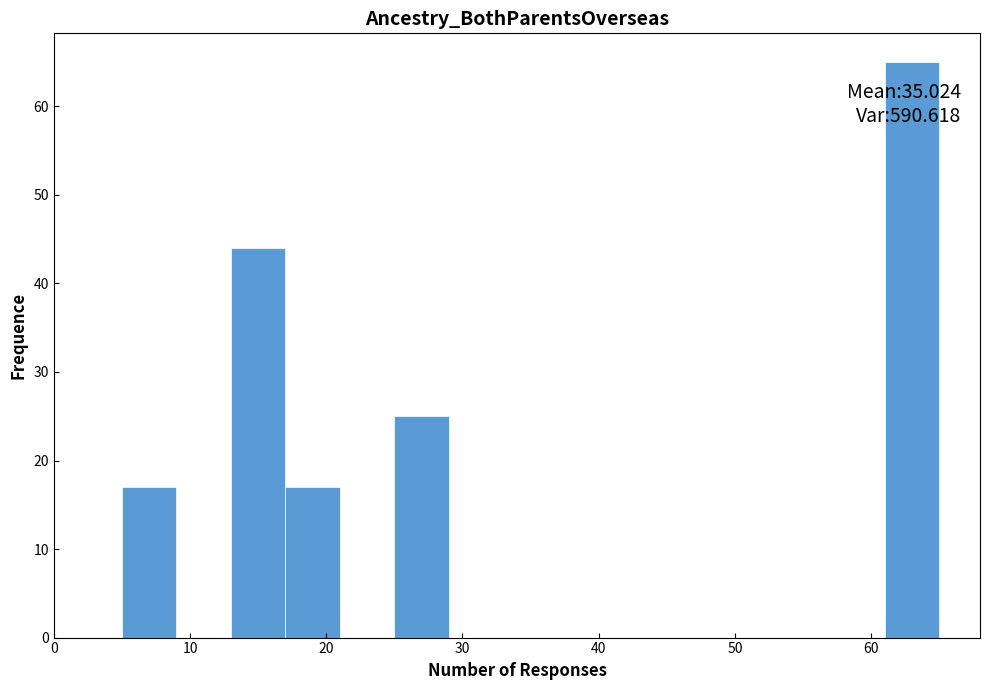

Which range on the x-axis has the tallest bar?

61 to 65